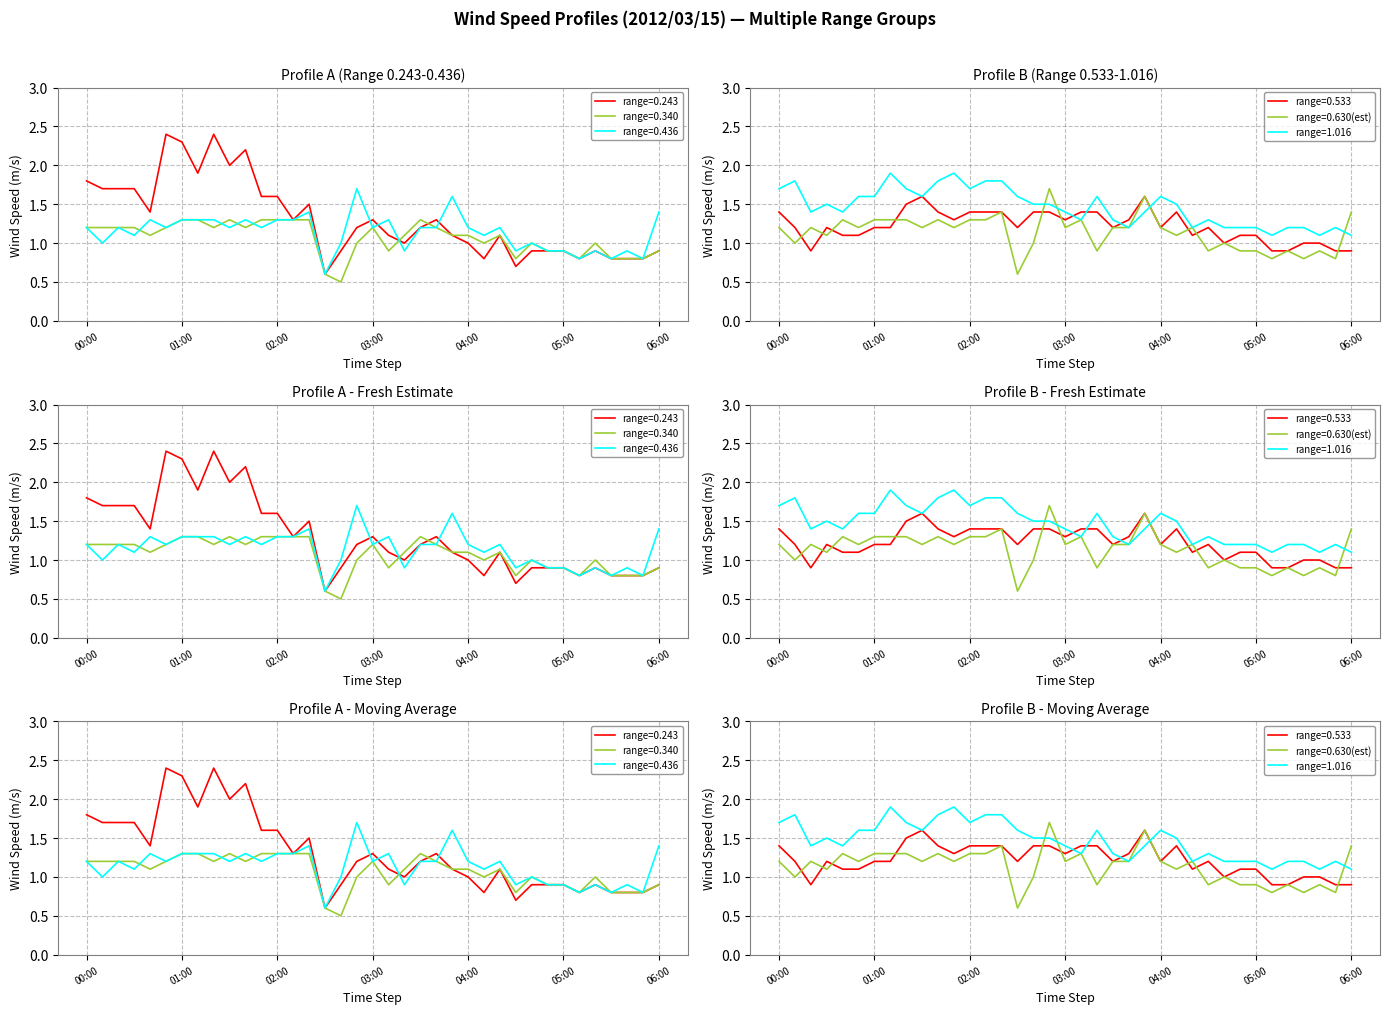

What is the value of the 0.243 point at the 17th from the left?

0.9